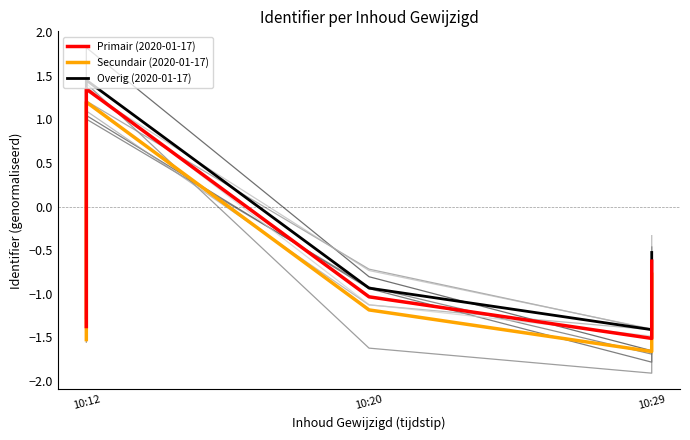

What are all the series names shown in the legend?

Primair (2020-01-17), Secundair (2020-01-17), Overig (2020-01-17)